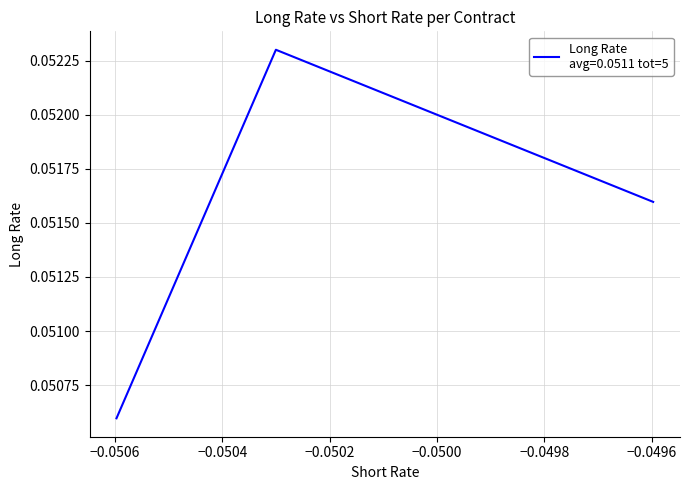

What is the sum of all values?

0.3